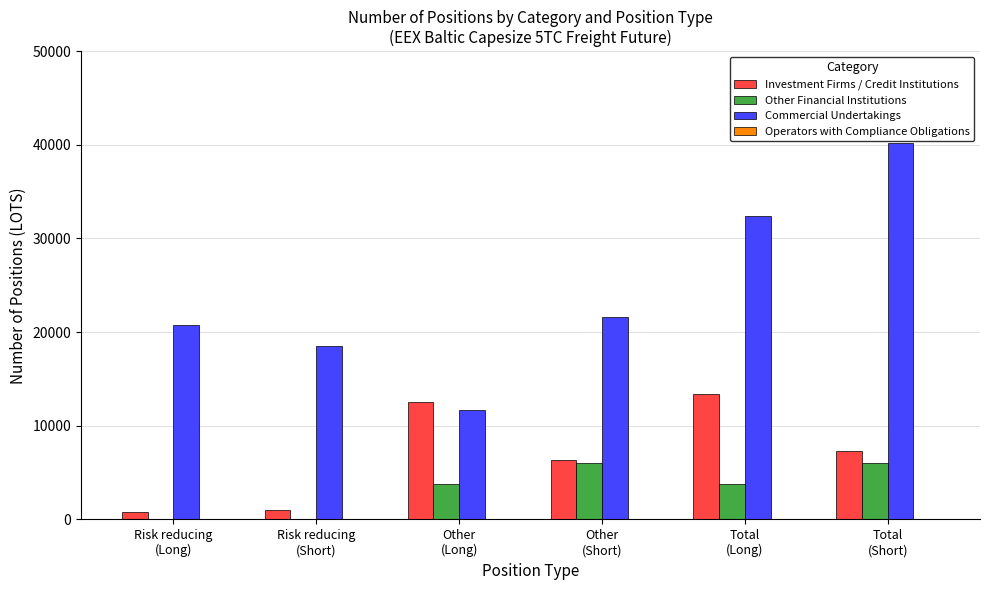

What is the sum of all Investment Firms / Credit Institutions values?

41433.9